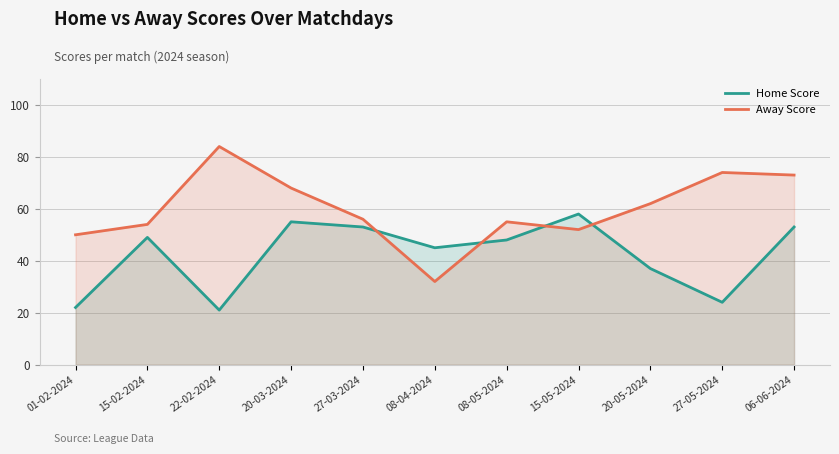

How many lines are shown in the chart?

2